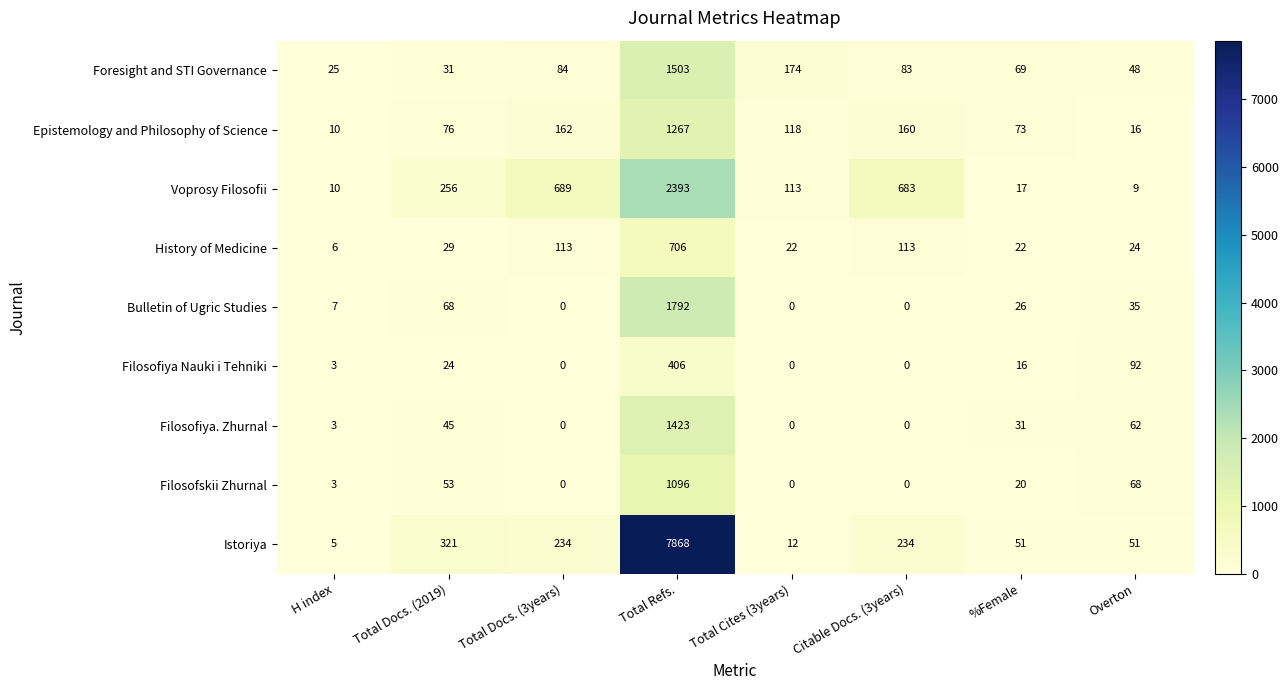

How many data points does each series have?

8